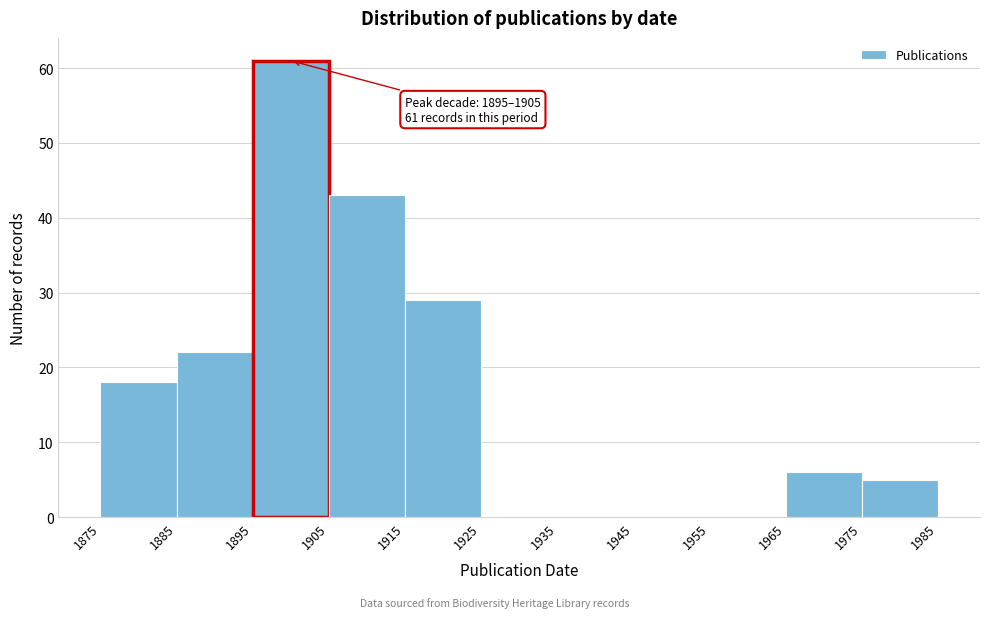

Over which range of the x-axis is the bar tallest?

1895 to 1905